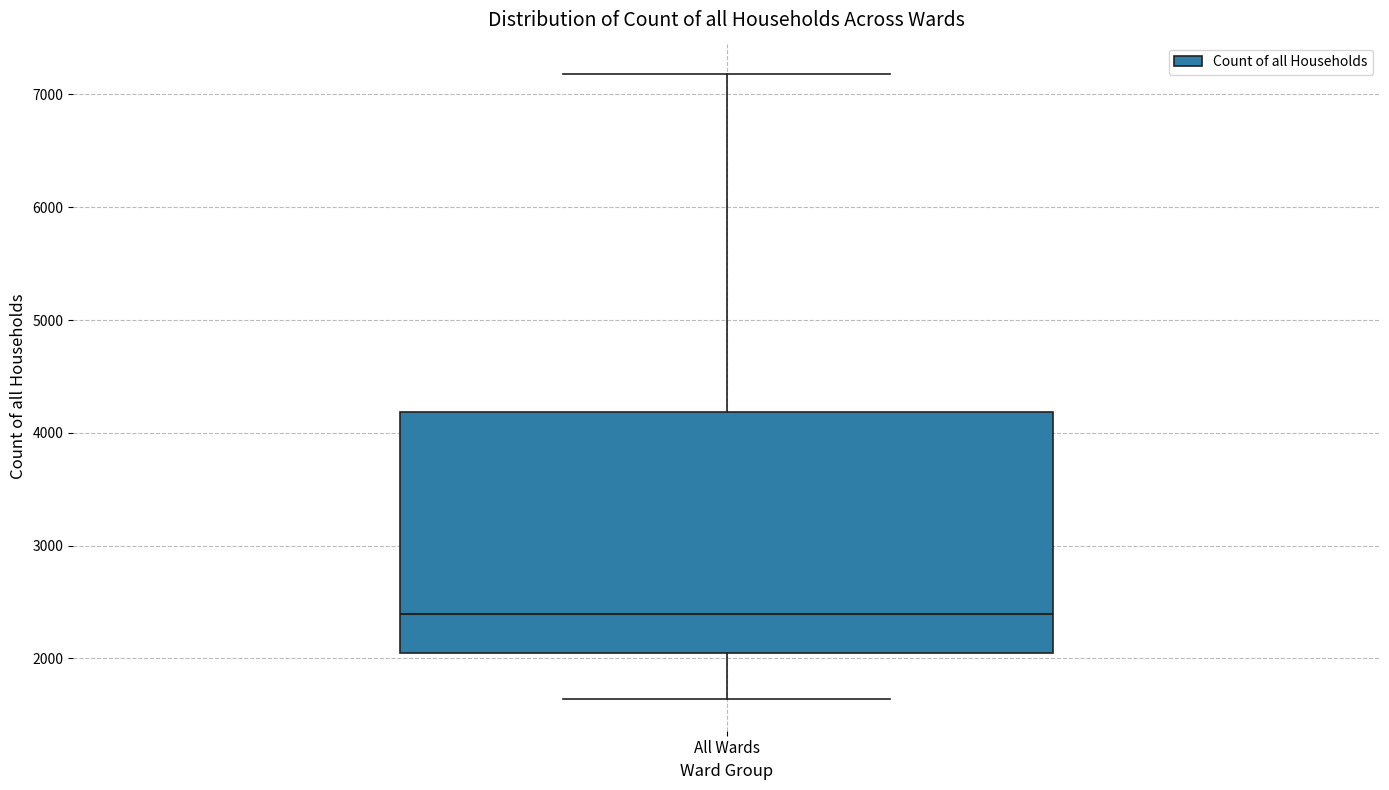

Read this box plot against the y-axis: the position of the median line, the range covered by the box, and the ends of both whiskers. The values are not printed on the chart, so give them approximately, as read against the axis.

median 2400, box 2000 to 4200, whiskers 1600 to 7200